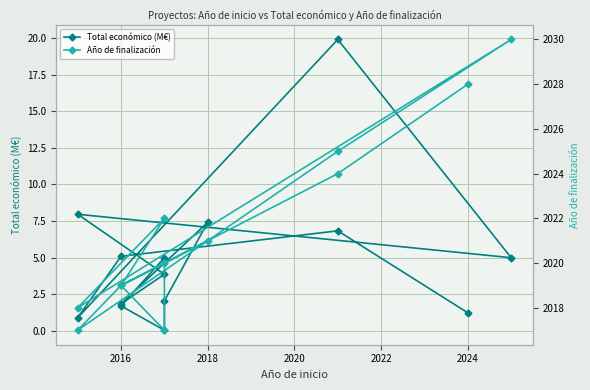

True or false: Total económico (M€) and Año de finalización intersect in this chart.

False